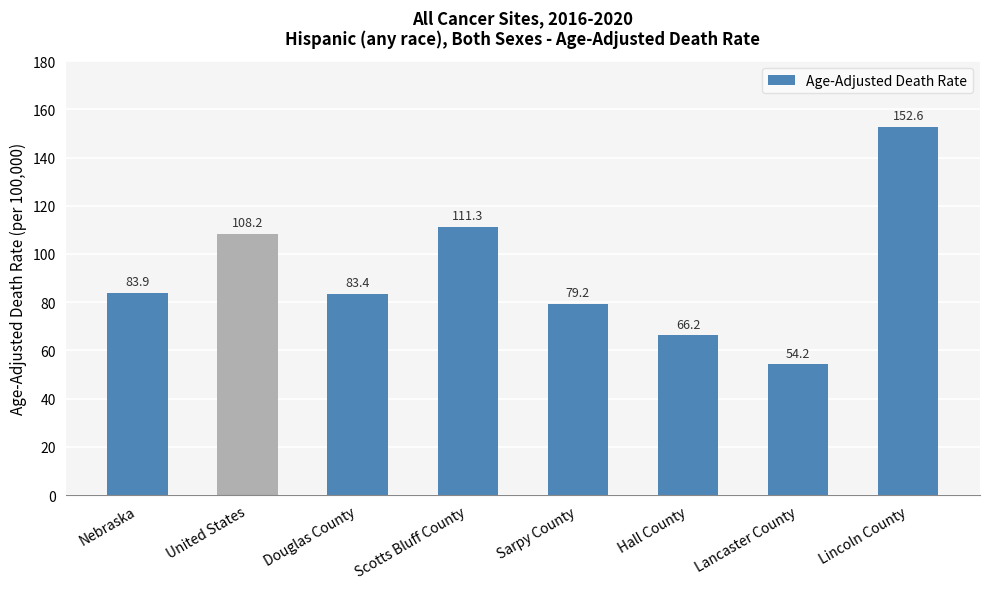

What is the smallest value displayed?

54.2